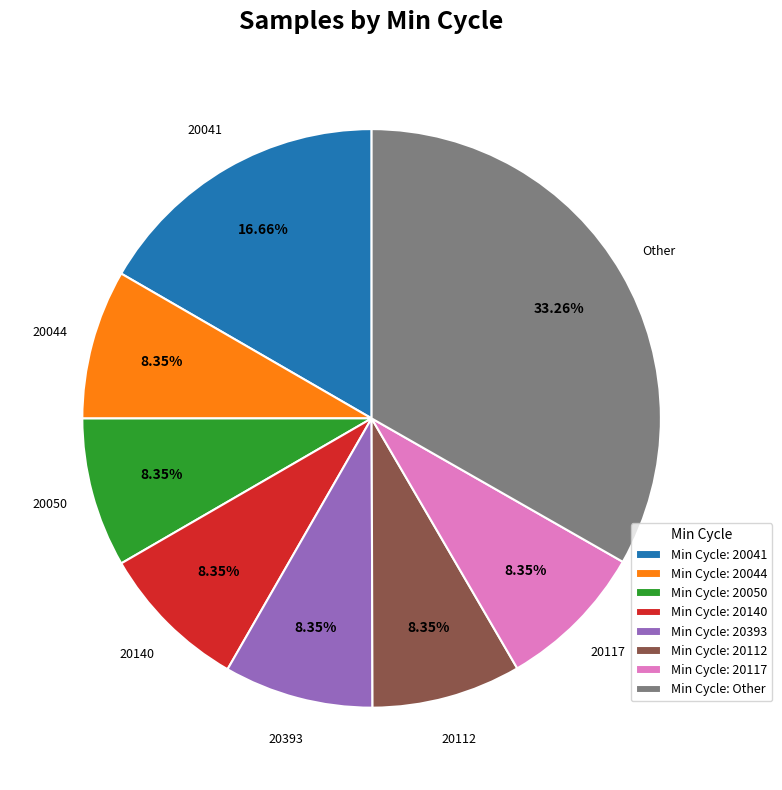

What is the ratio of the value at Min Cycle: 20112 to the value at Min Cycle: 20044?

1.0